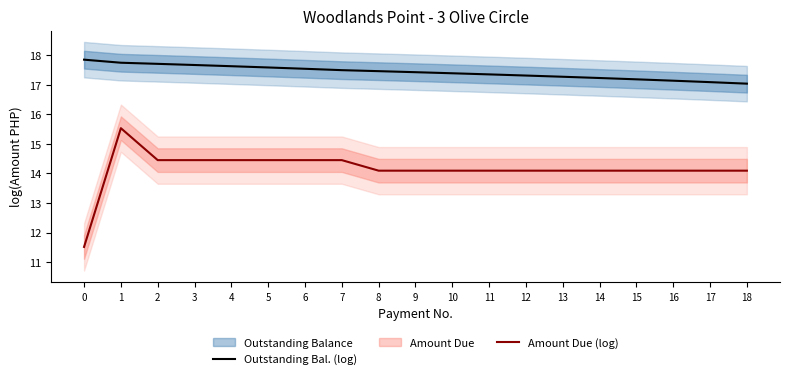

What value does the Amount Due (log) series have at 10?

14.1